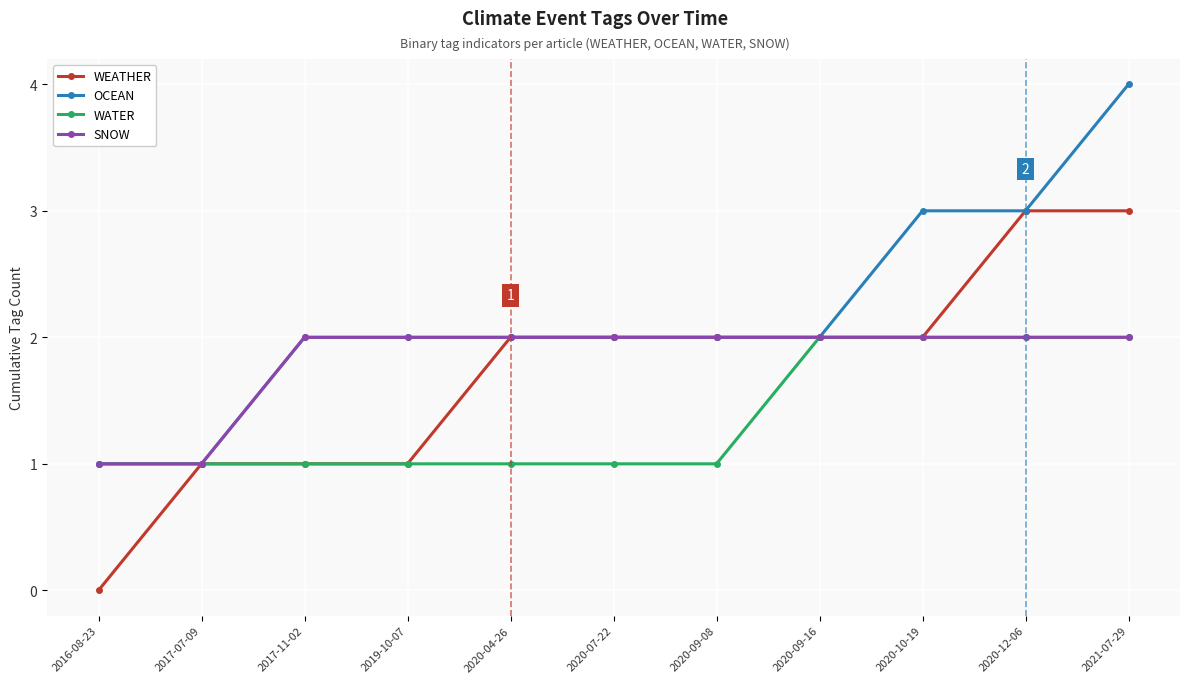

Which label corresponds to the largest value in the chart?

2021-07-29